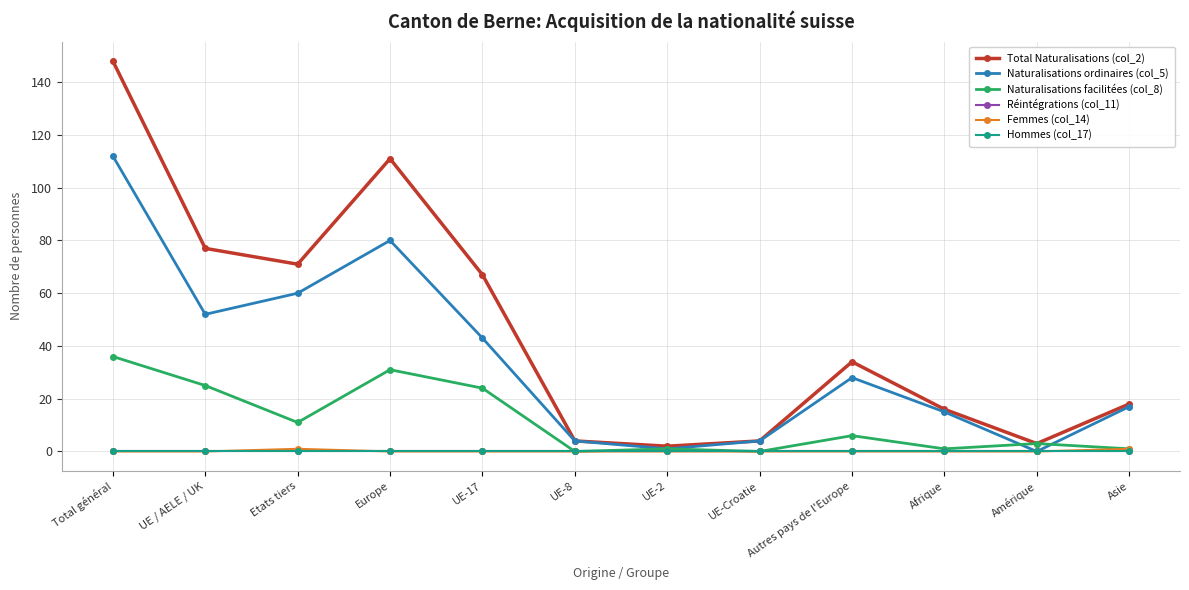

True or false: Total Naturalisations (col_2) and Hommes (col_17) intersect in this chart.

False